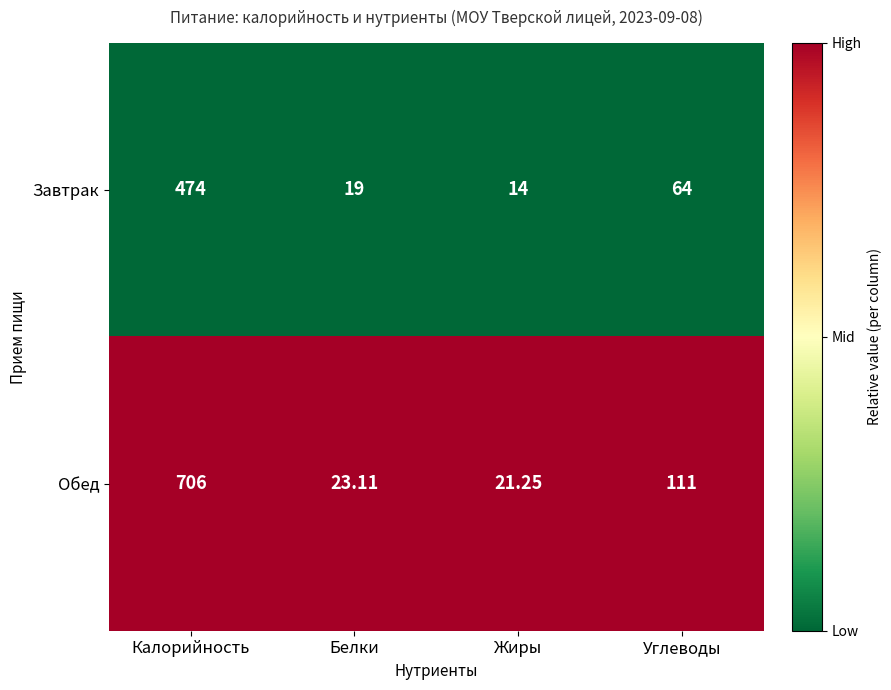

Between Калорийность and Белки, which series saw the biggest shift?

Обед